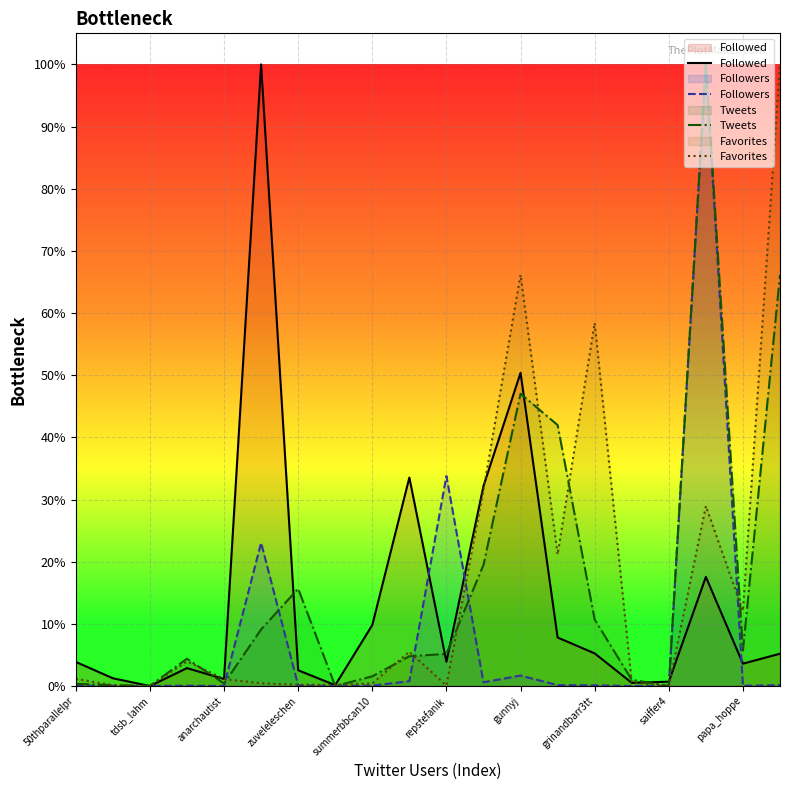

How many lines are shown in the chart?

4